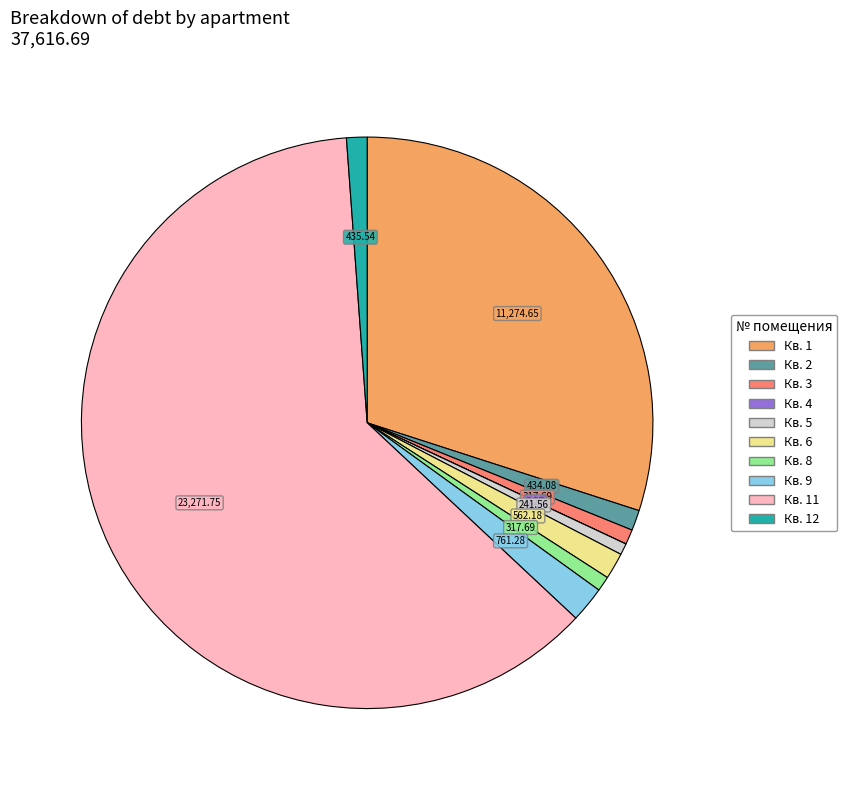

Does any single category account for the majority?

Yes